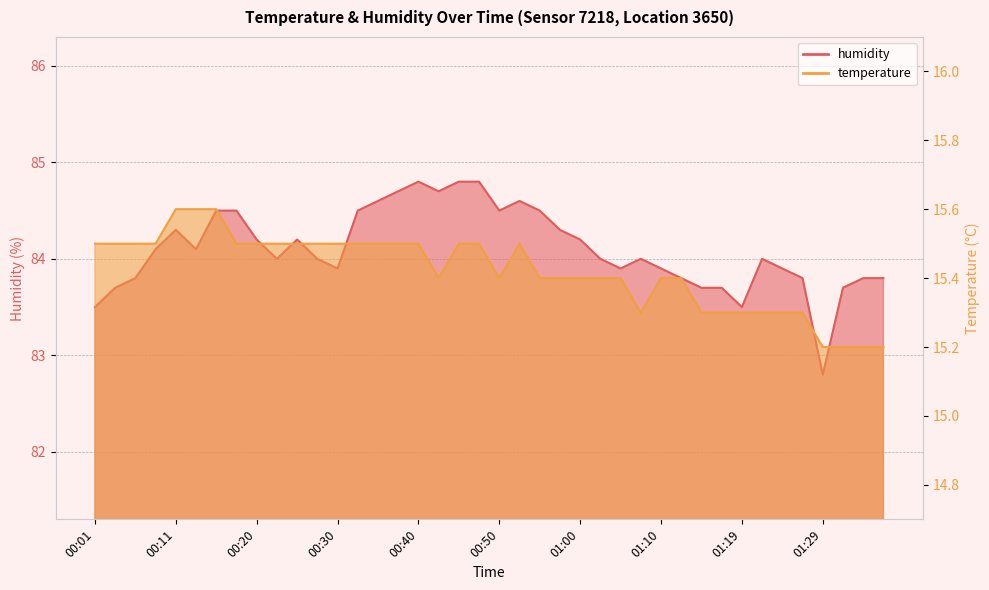

What are all the series names shown in the legend?

temperature, humidity